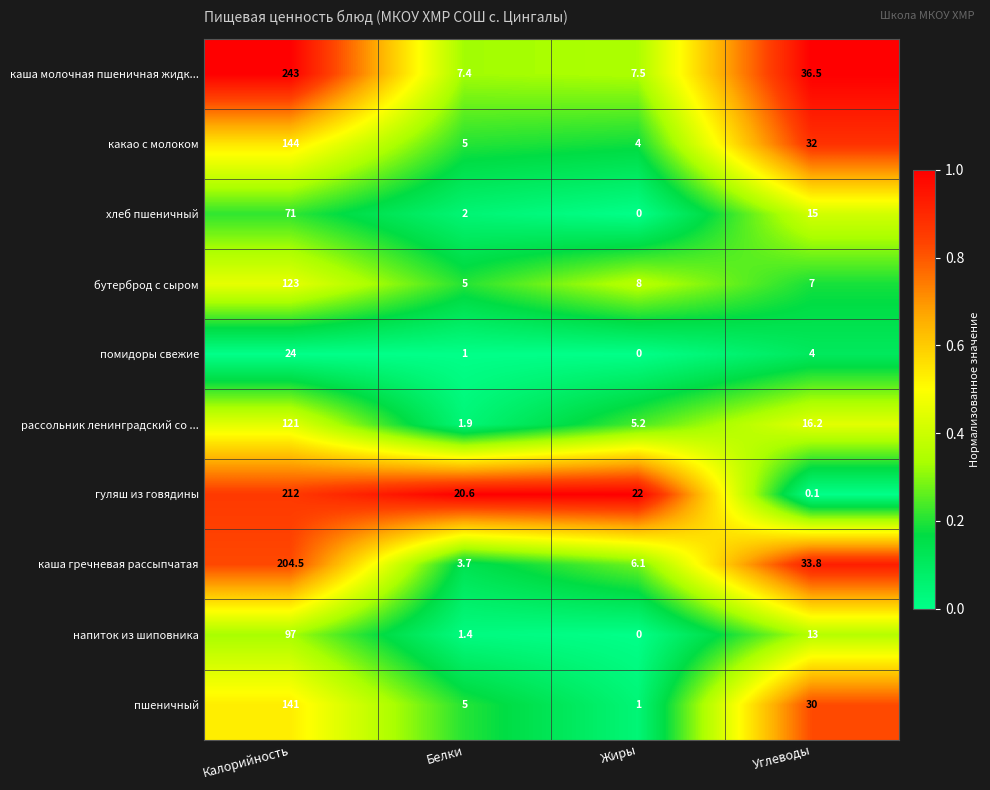

List the series in order of their peak value, lowest first.

помидоры свежие, хлеб пшеничный, напиток из шиповника, рассольник ленинградский со ..., бутерброд с сыром, пшеничный, какао с молоком, каша гречневая рассыпчатая, гуляш из говядины, каша молочная пшеничная жидк...